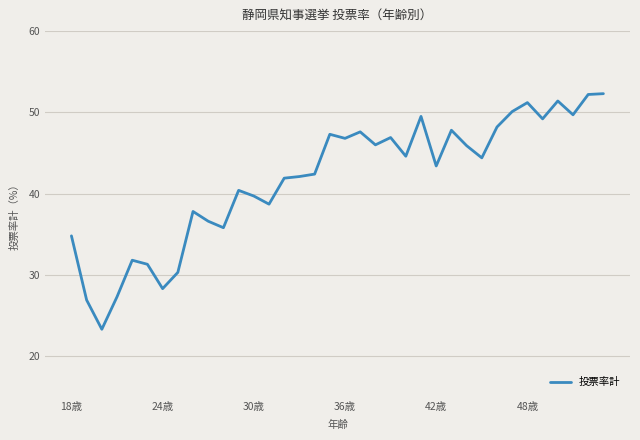

How many categories are shown in the chart?

36